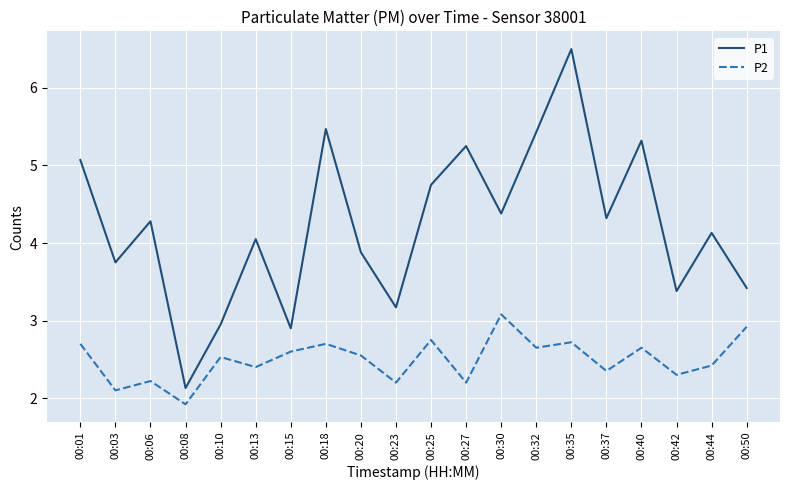

What is the difference between the maximum and minimum values in the P1 series?

4.4